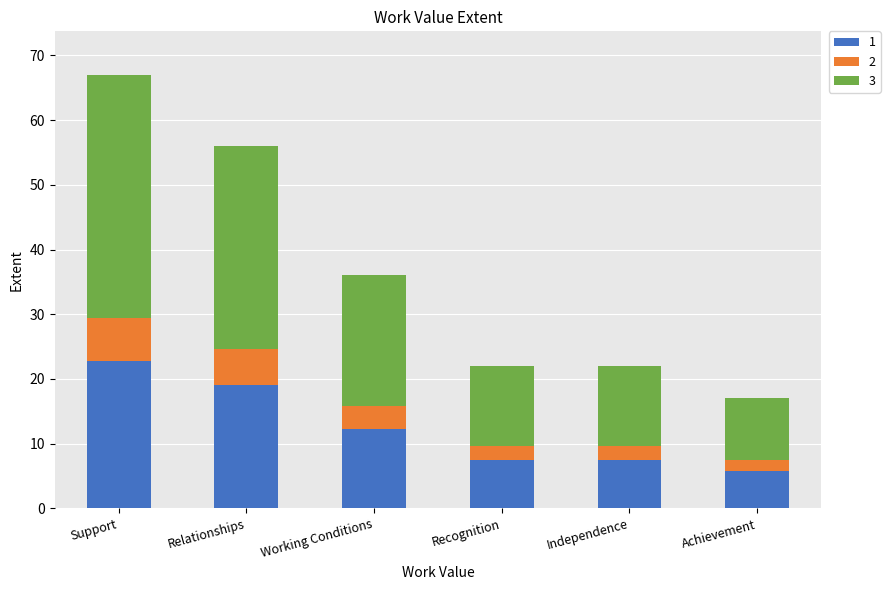

At how many categories does at least one series exceed 16?

3